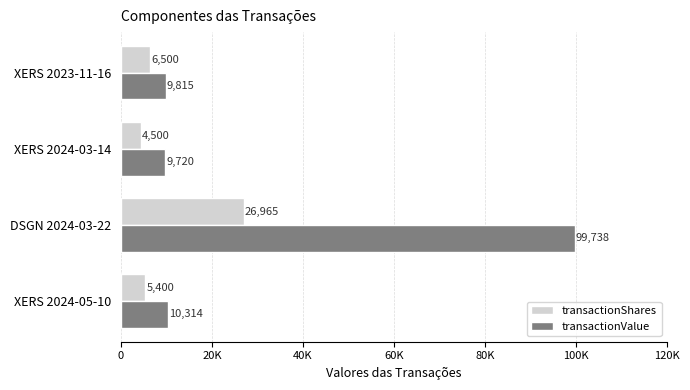

What is the difference between the maximum and minimum values in the transactionShares series?

22465